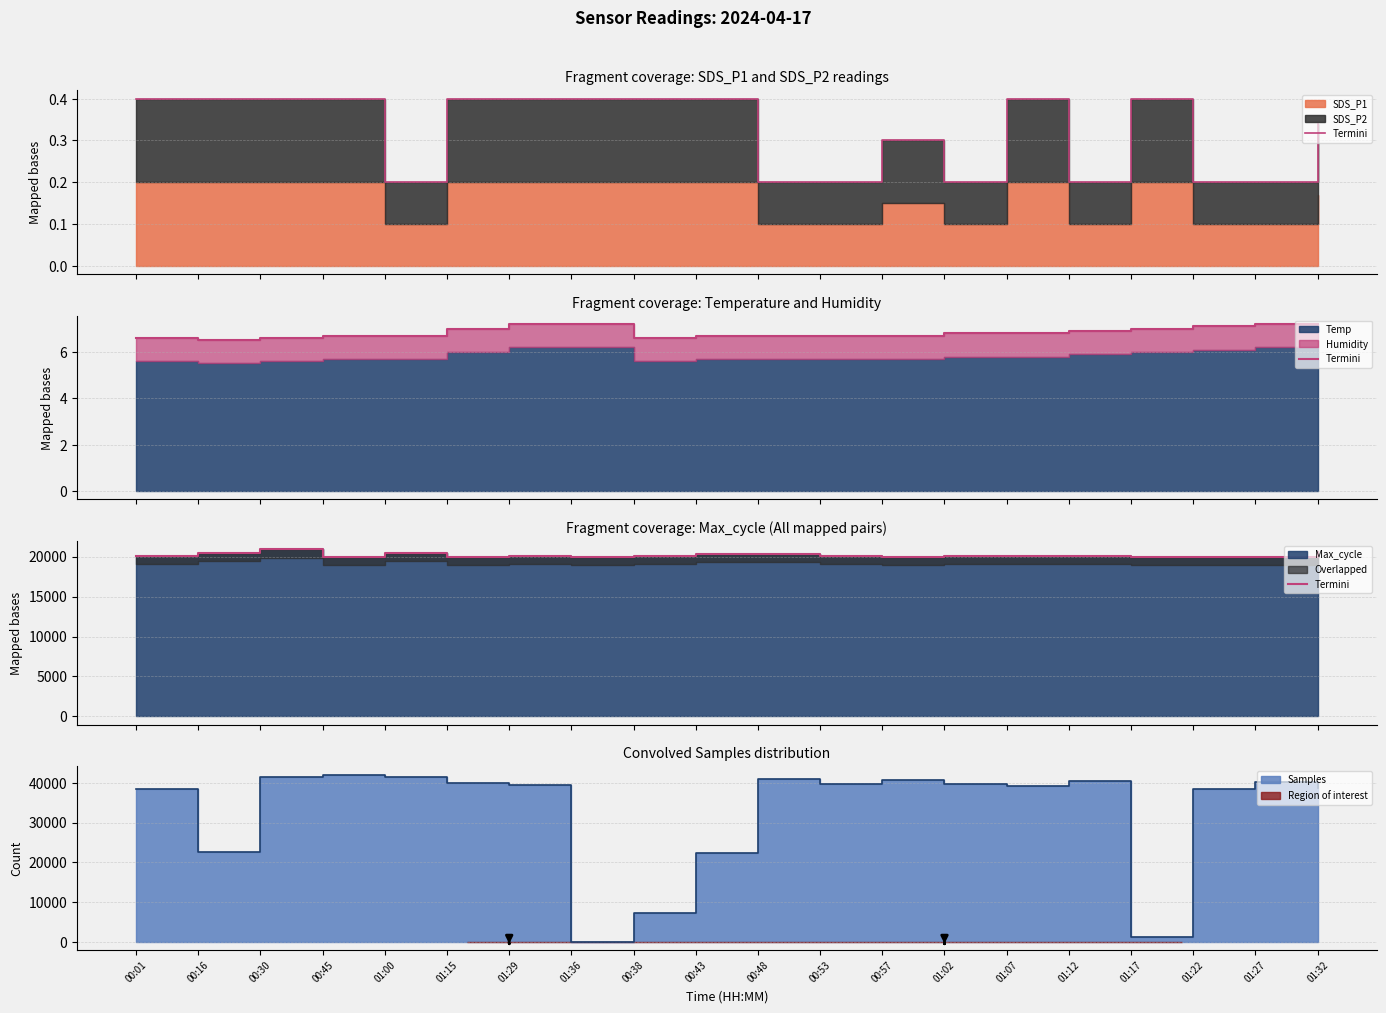

The value at 01:00 is 20464. True or false?

True